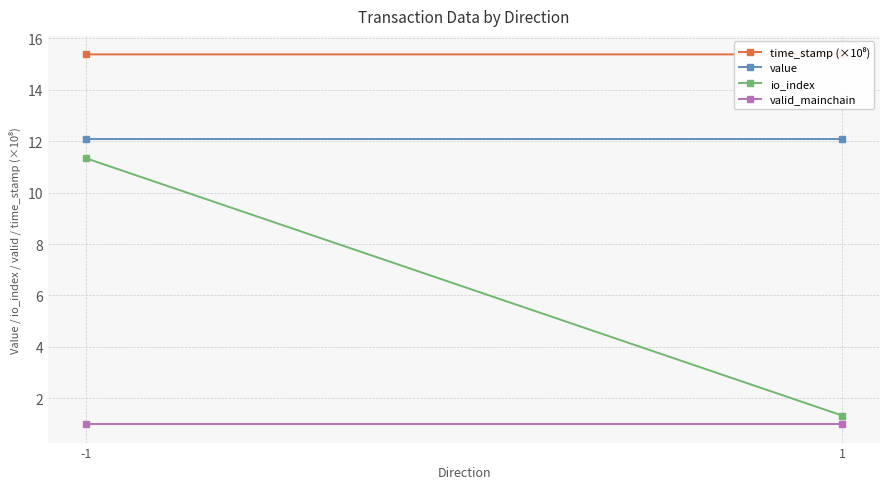

Rank the series at 1 from highest to lowest value.

time_stamp (×10⁸), value, io_index, valid_mainchain